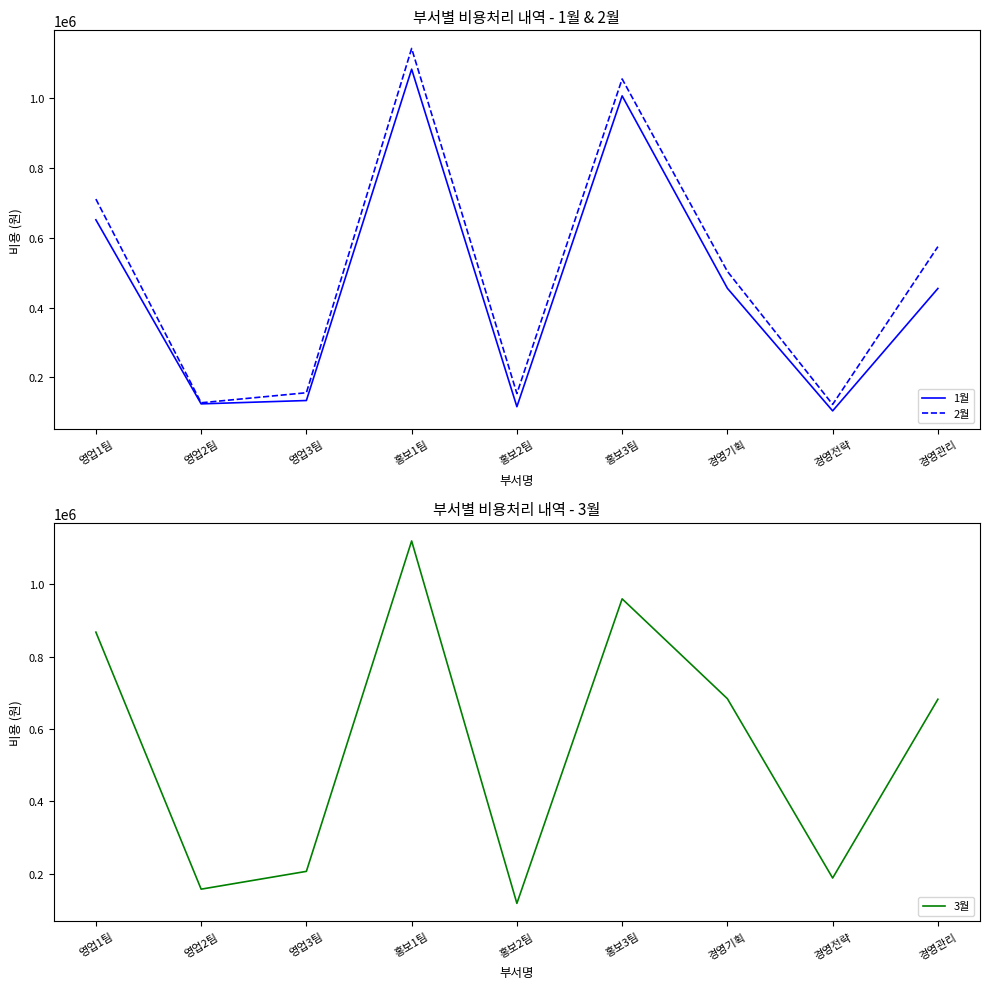

Is it true that 2월 equals 153600 at 홍보2팀?

True